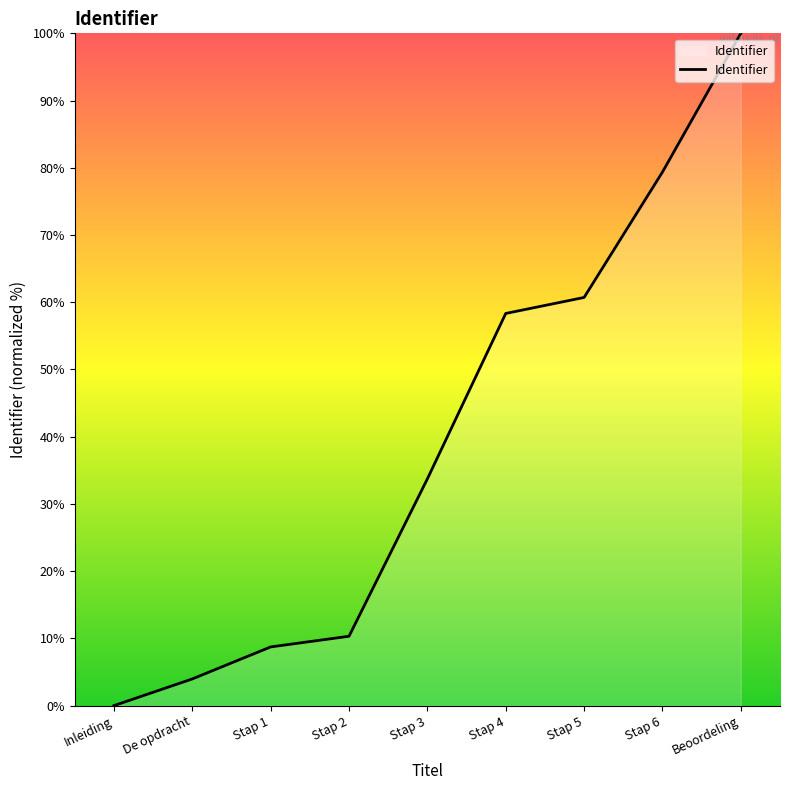

Where does the data first go above 33?

Stap 3